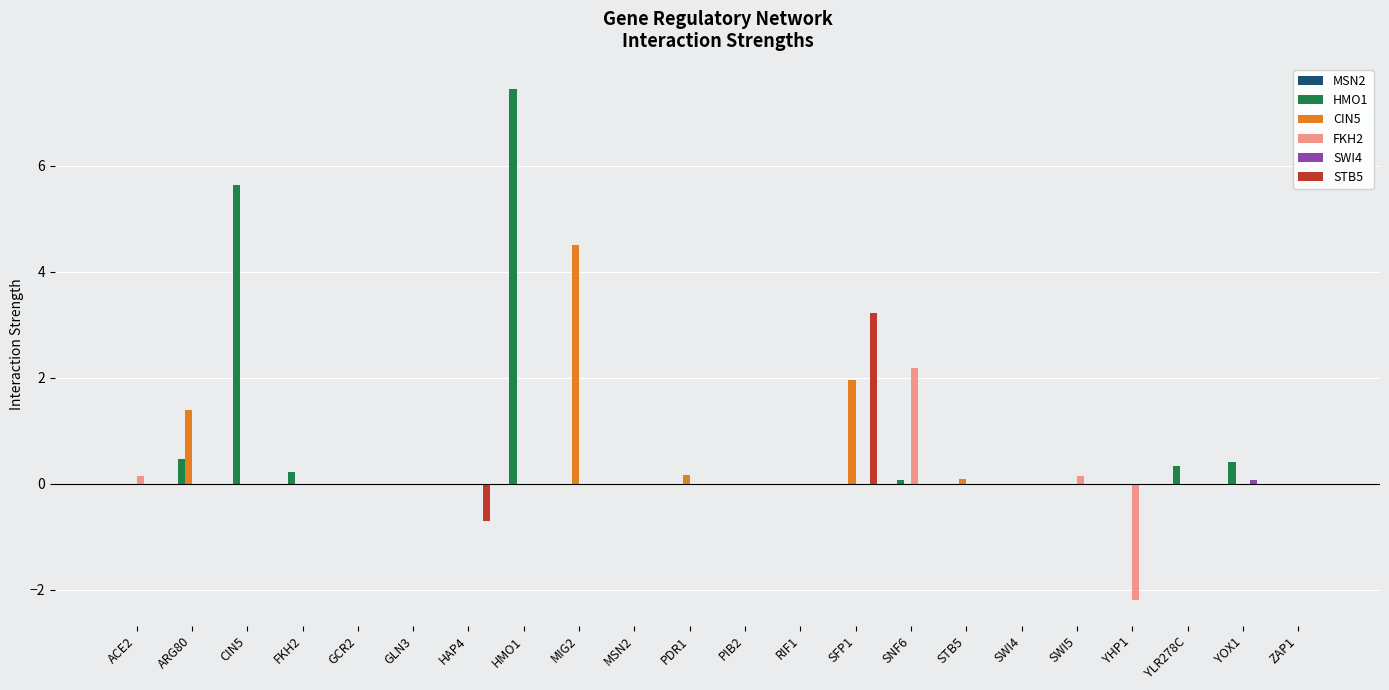

How many categories are shown in the chart?

22